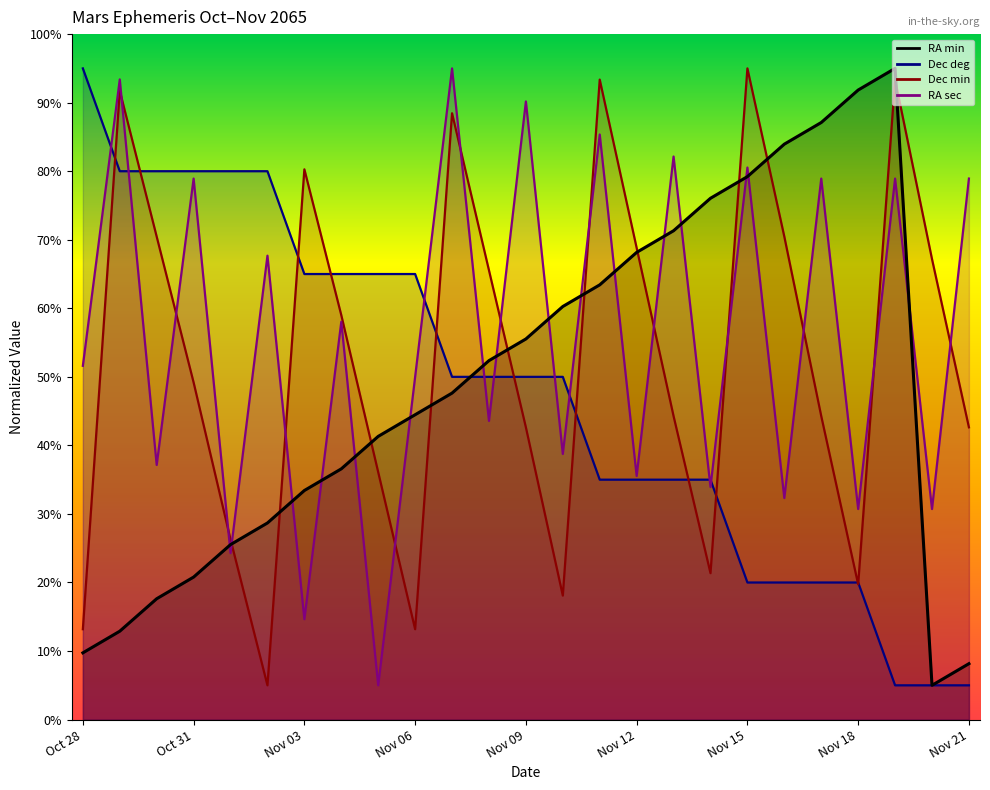

What is the sum of the RA sec values at Nov 03 and Nov 19?

93.6